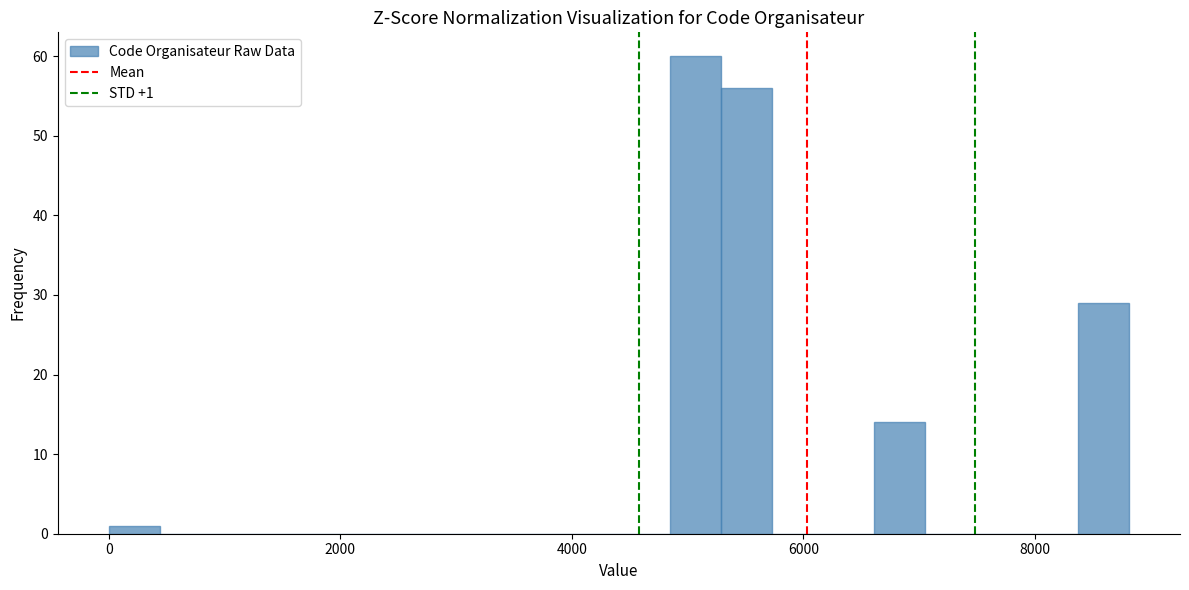

Around what value on the x-axis is the tallest bar? Give the approximate position of its centre, as read against the axis.

5000